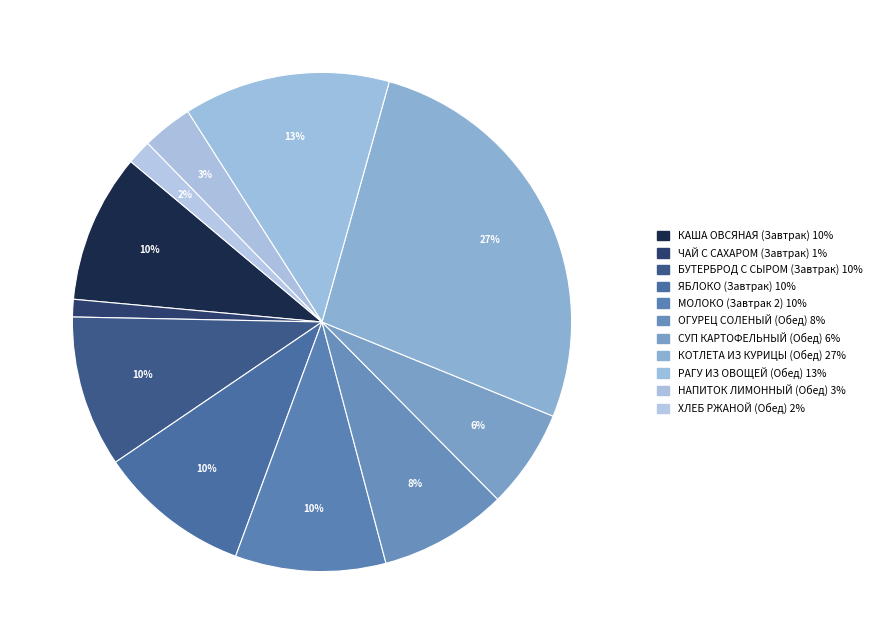

How many segments does this pie chart have?

11